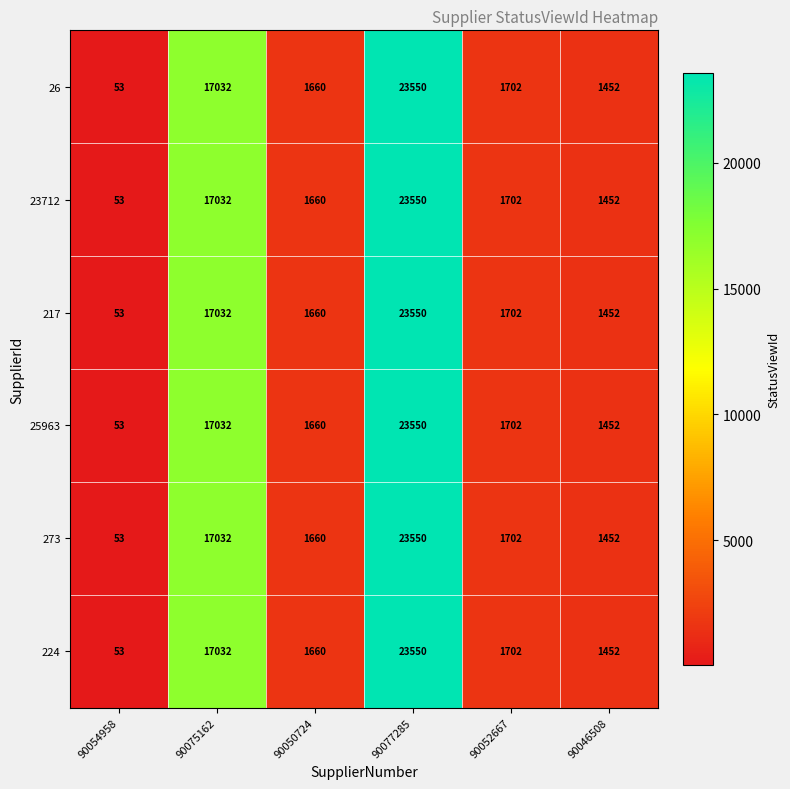

Rank the categories by 23712 value from lowest to highest.

90054958, 90046508, 90050724, 90052667, 90075162, 90077285